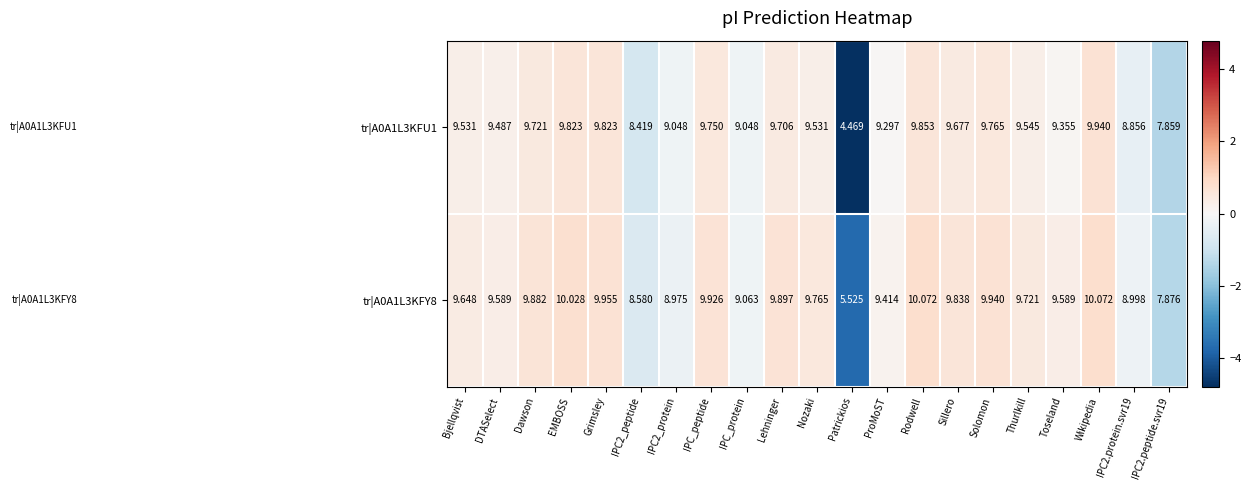

At which label does tr|A0A1L3KFU1 reach its minimum?

Patrickios